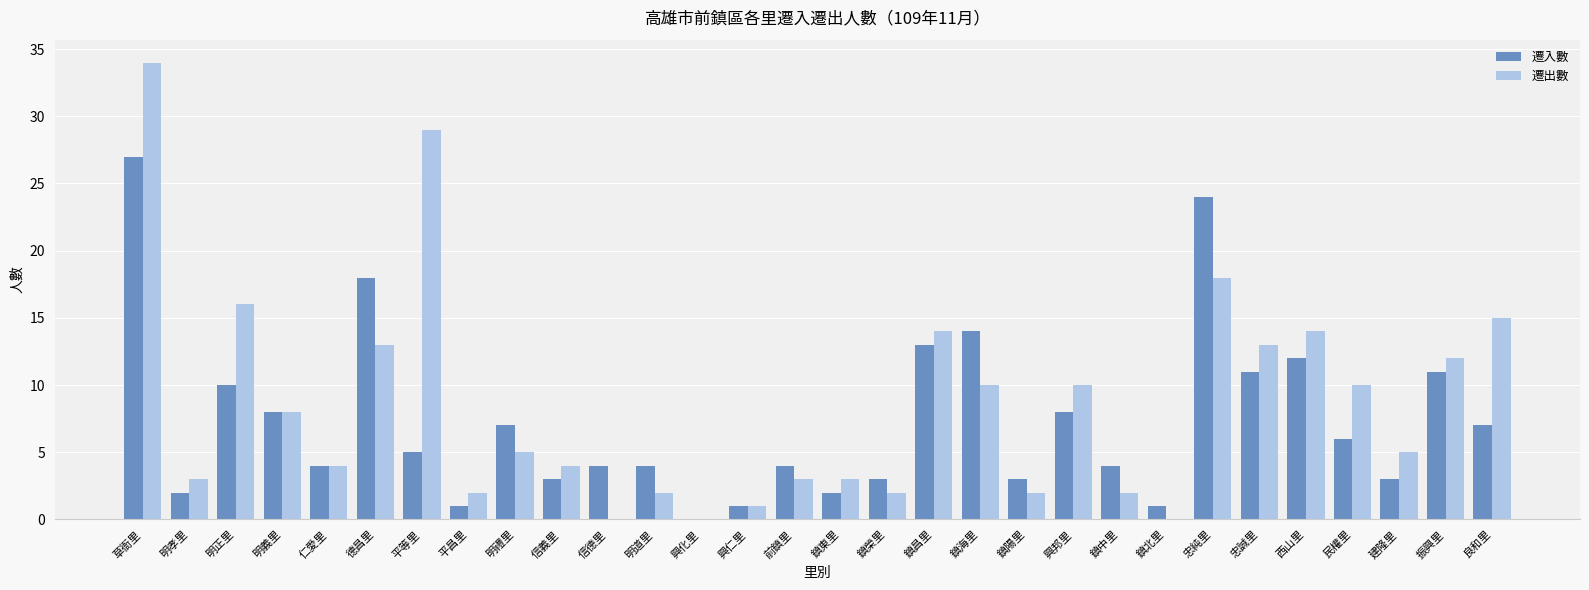

The 遷出數 series shows 14 at 鎮昌里. True or false?

True